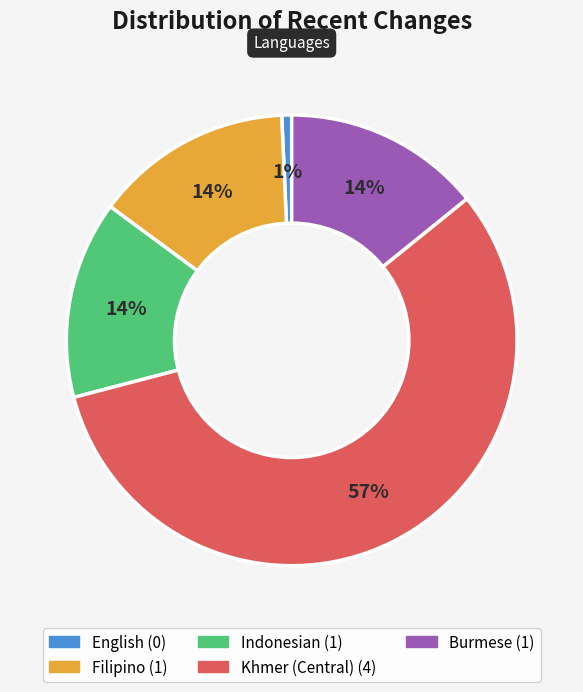

Count the number of slices in the pie.

5